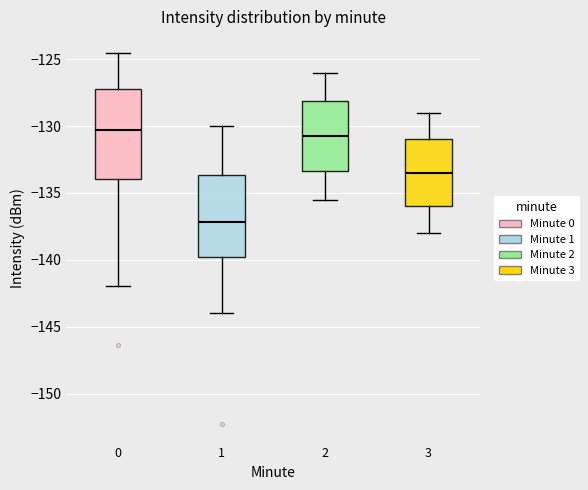

Where does the upper whisker of the box at x = 3 end on the y-axis? The values are not printed on the chart, so give them approximately, as read against the axis.

-129.0